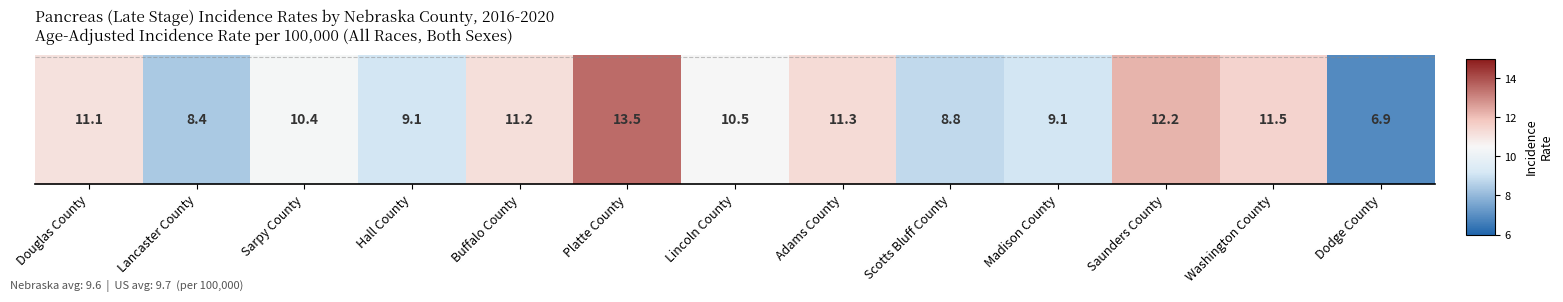

The value at Adams County is 11.3. True or false?

True